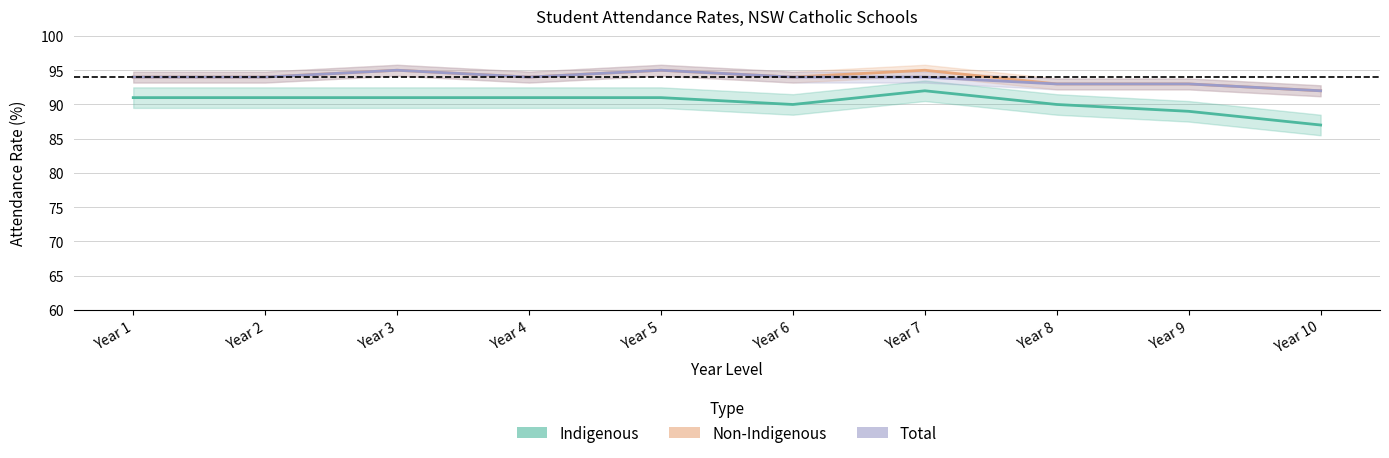

Reading left to right, extract all data points from this chart.

Indigenous: 91	91	91	91	91	90	92	90	89	87
Non-Indigenous: 94	94	95	94	95	94	95	93	93	92
Total: 94	94	95	94	95	94	94	93	93	92